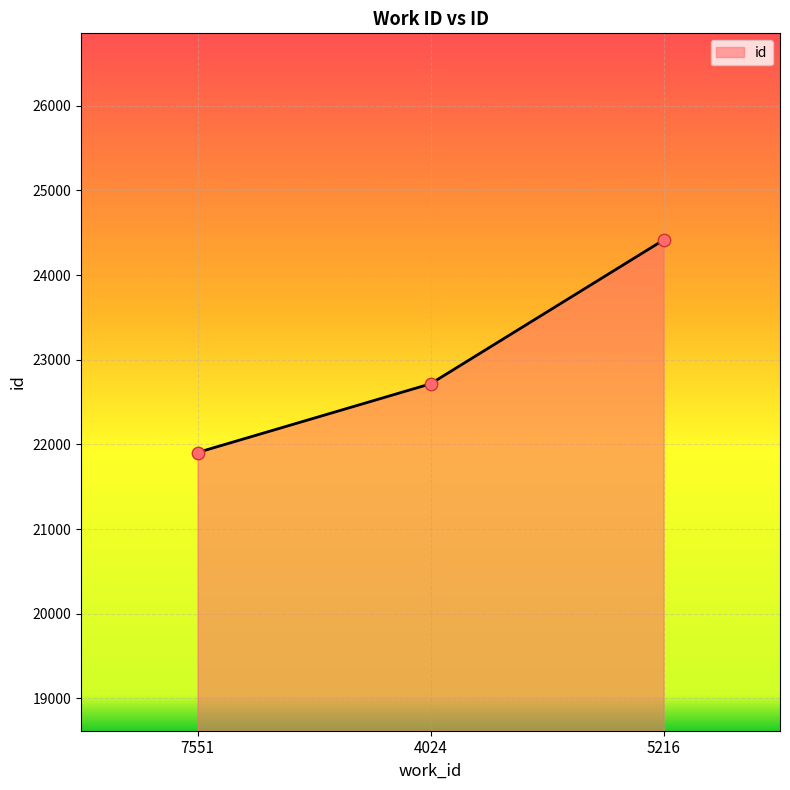

What is the ratio of the value at 7551 to the value at 4024?

1.0